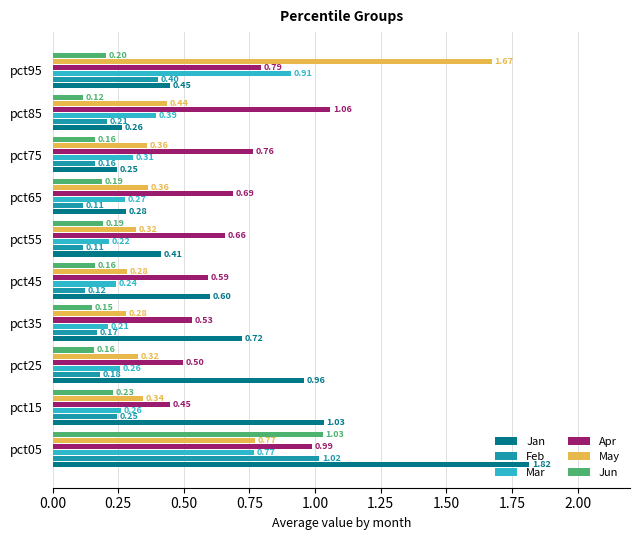

Which series changed the most between pct15 and pct75?

Jan